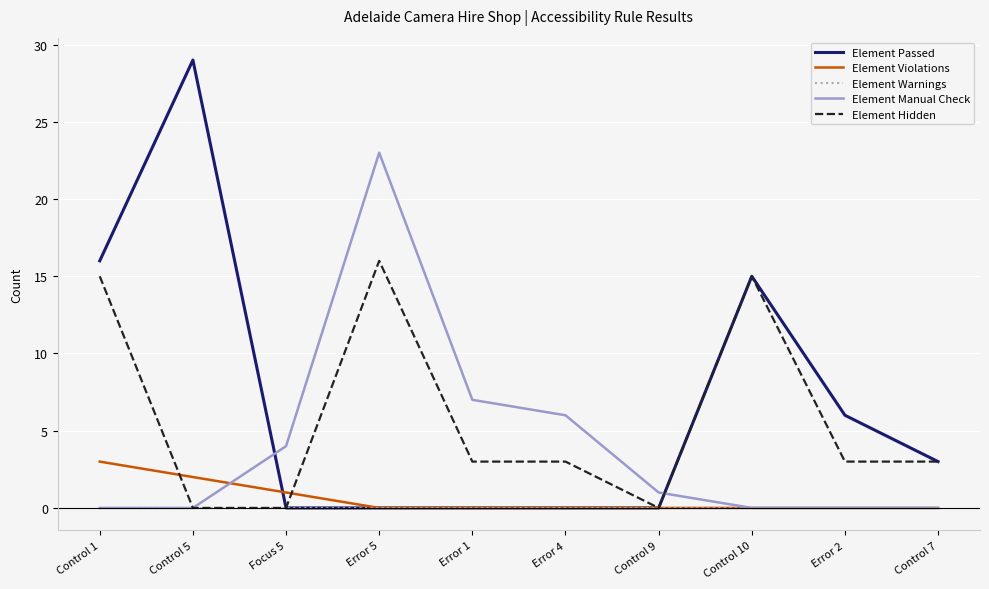

Does the chart display data point markers on the line(s)?

No